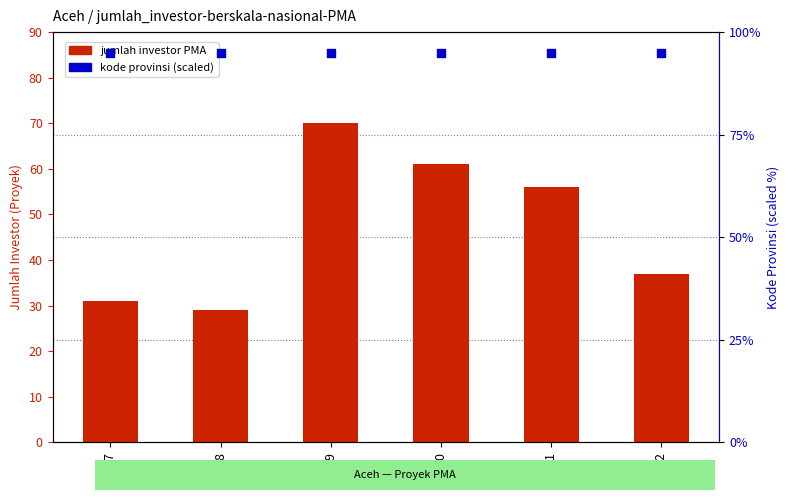

Is the value of jumlah investor PMA at 2020 greater than the value of kemendagri kode provinsi at 2022?

No